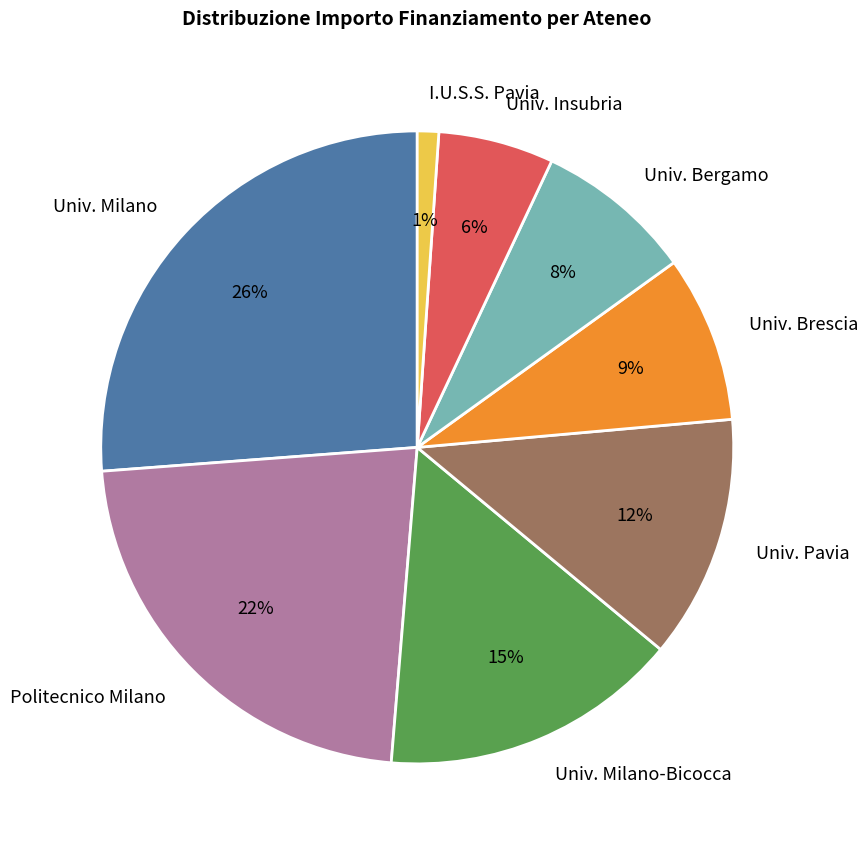

Approximately how many times larger is the value at Univ. Milano compared to Univ. Milano-Bicocca?

1.7